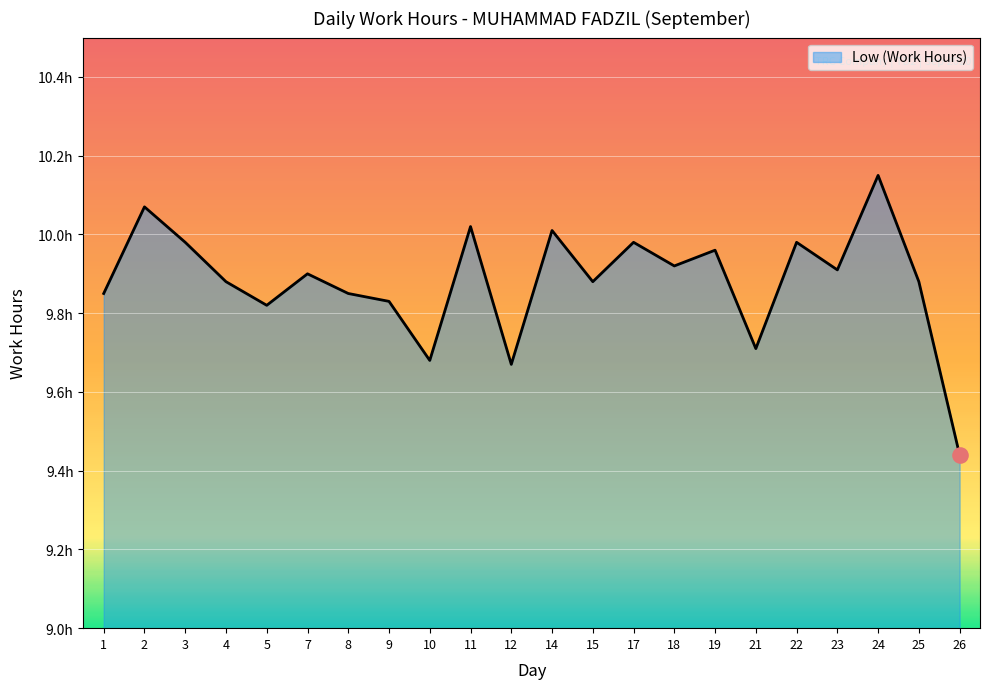

What is the change in value from 19 to 26?

-0.5